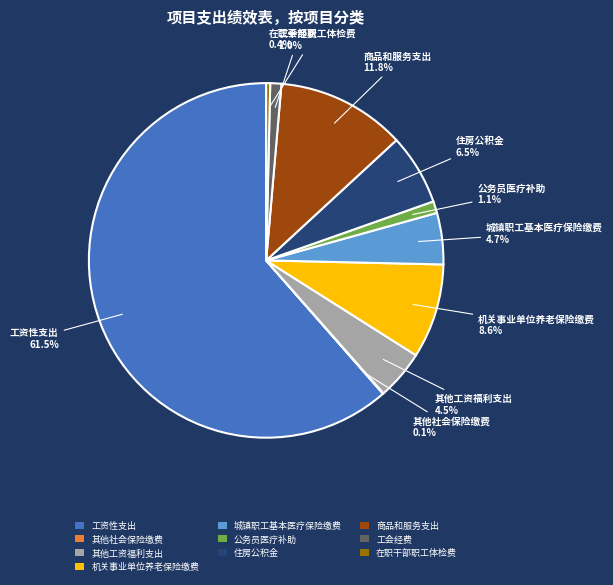

Which slice is the largest?

工资性支出